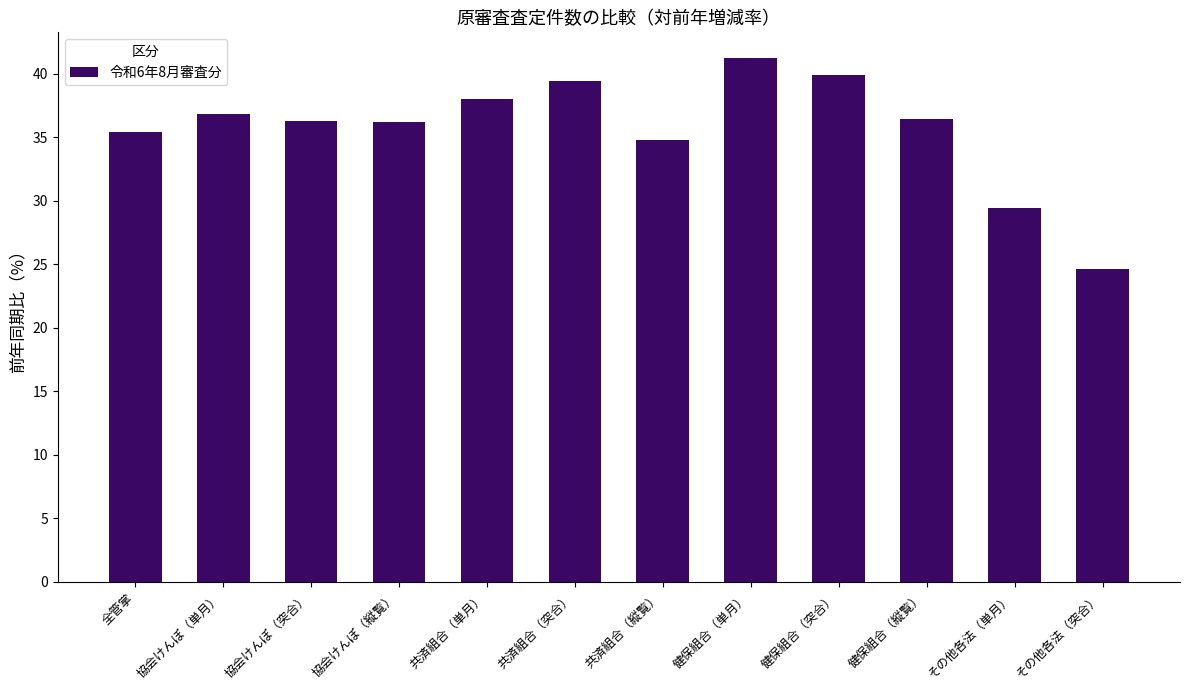

How many bars are there in total?

12